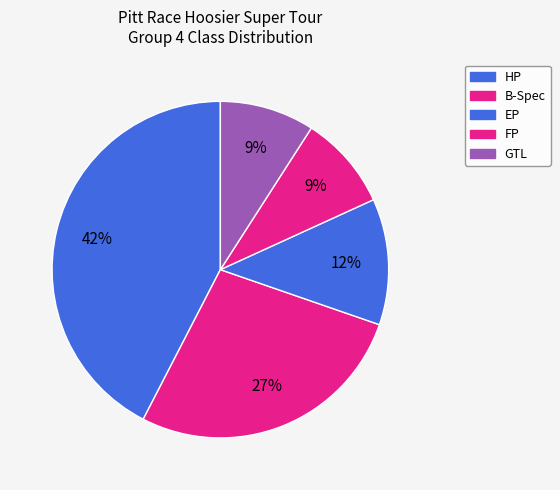

How many segments does this pie chart have?

5